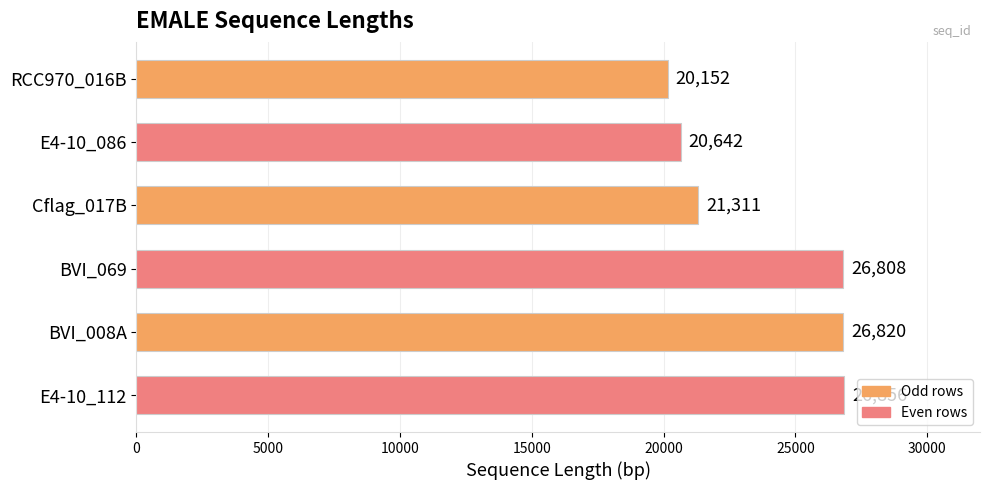

What is the difference between the second highest and minimum values?

6668